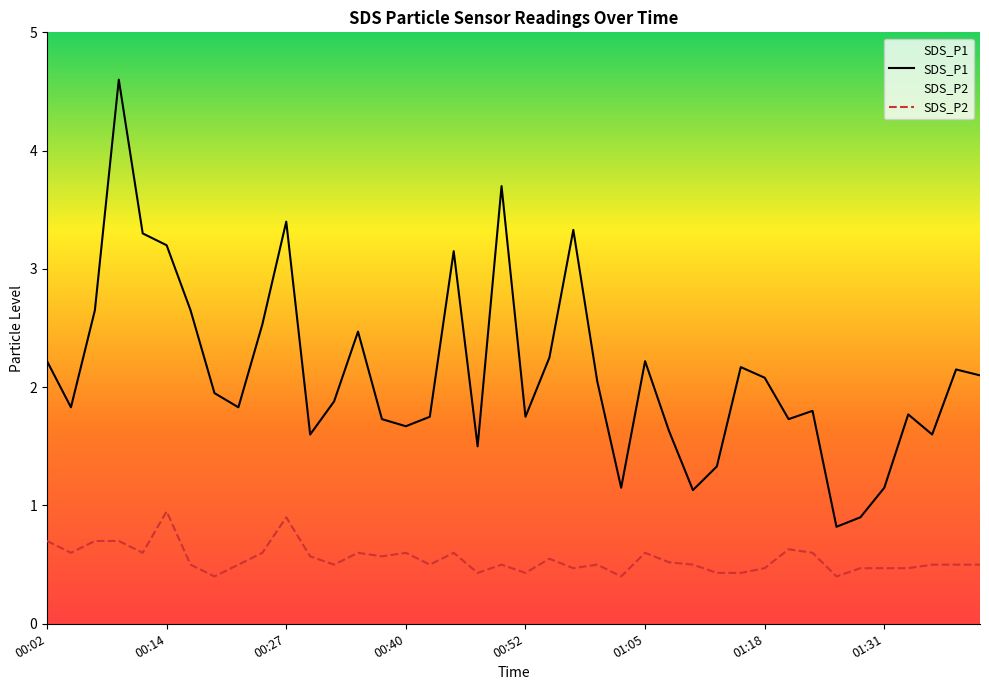

The SDS_P1 series shows 3.5 at 00:02. True or false?

False